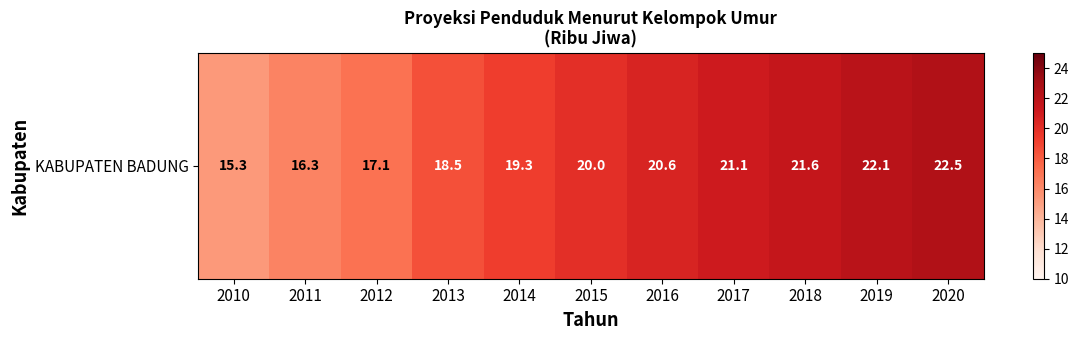

Which has a higher value, 2020 or 2018?

2020